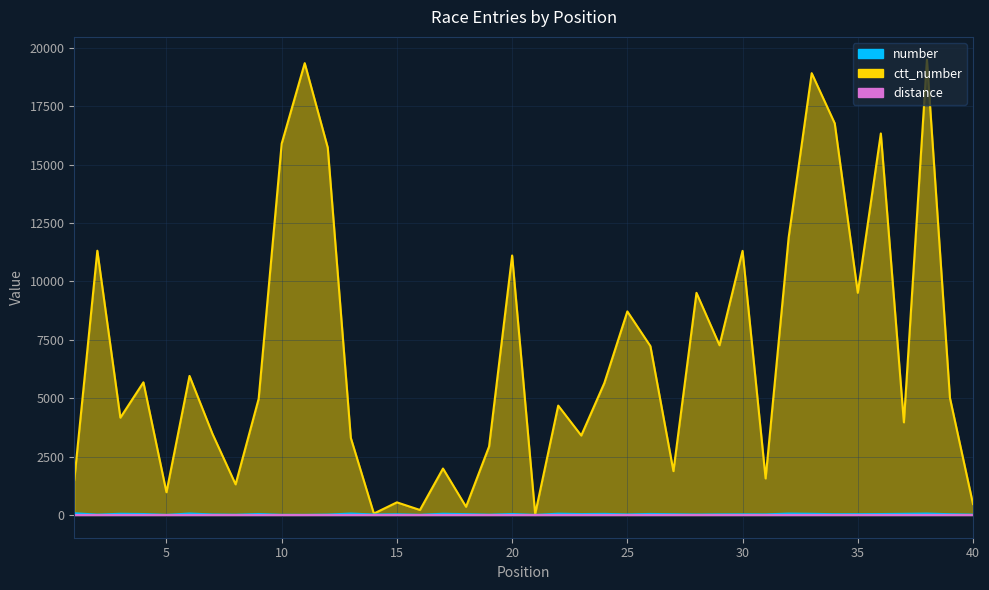

At which label does ctt_number reach its minimum?

21